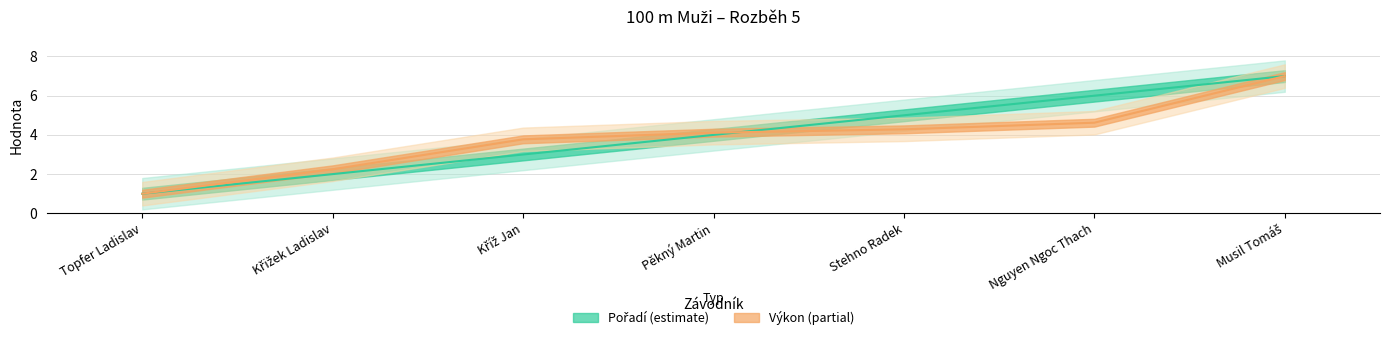

Where do Pořadí and Výkon first cross each other?

Pěkný Martin and Stehno Radek